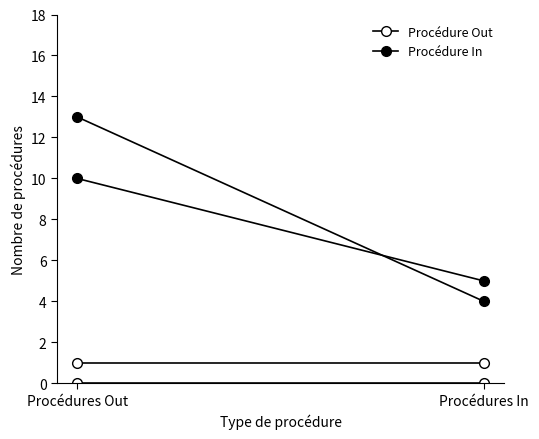

How many series are shown in this chart?

4